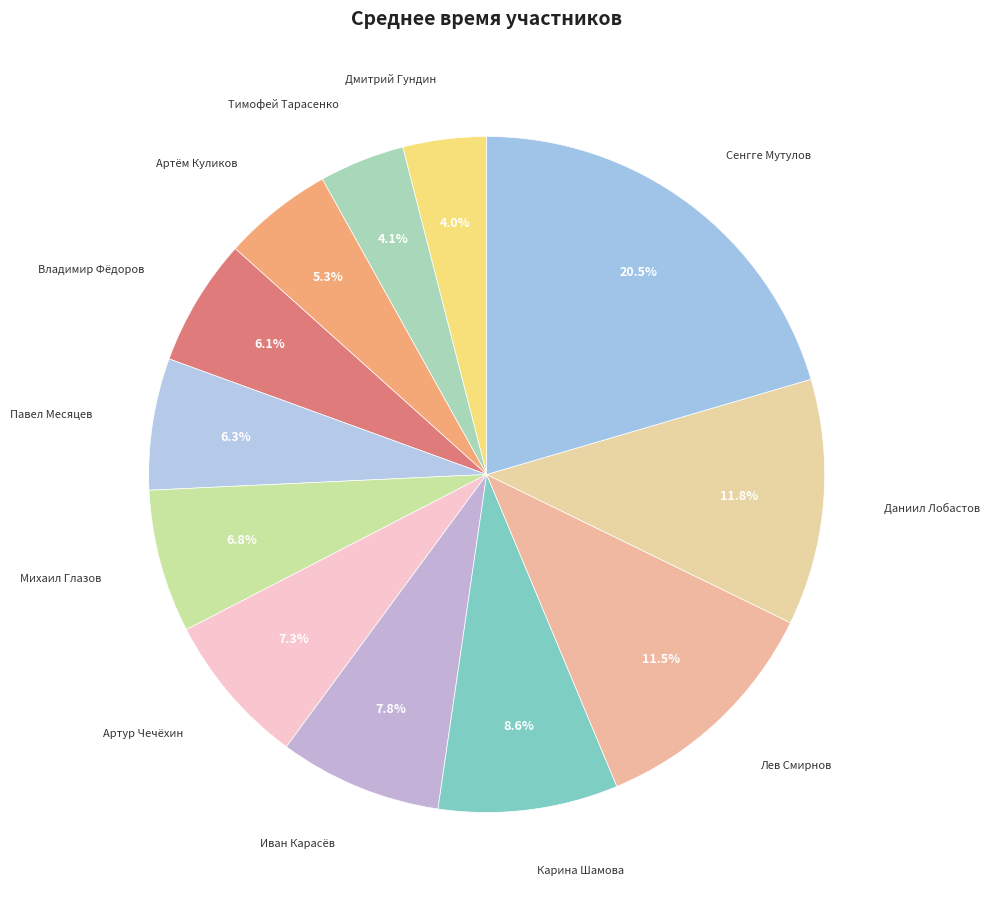

Is there a majority slice in this chart?

No